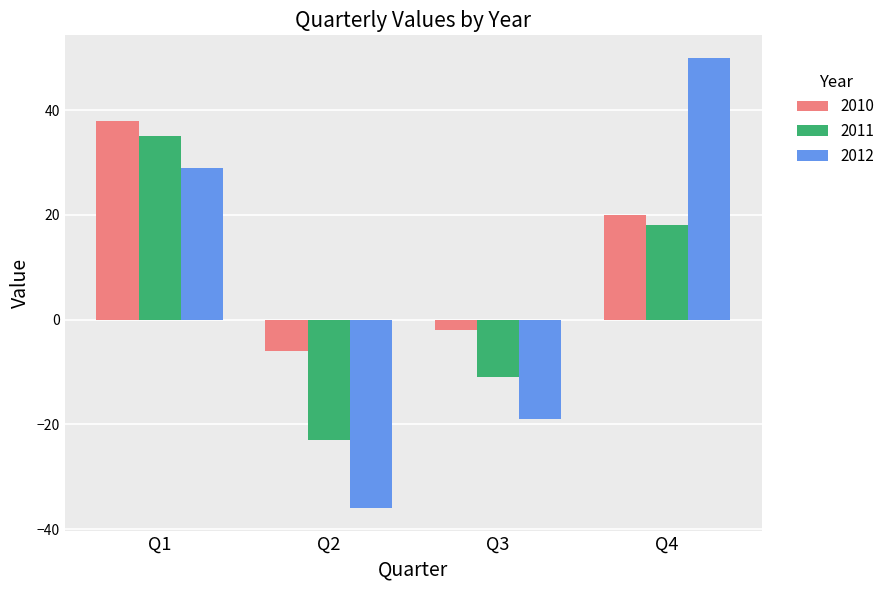

List the labels in order of 2012 value, largest first.

Q4, Q1, Q3, Q2